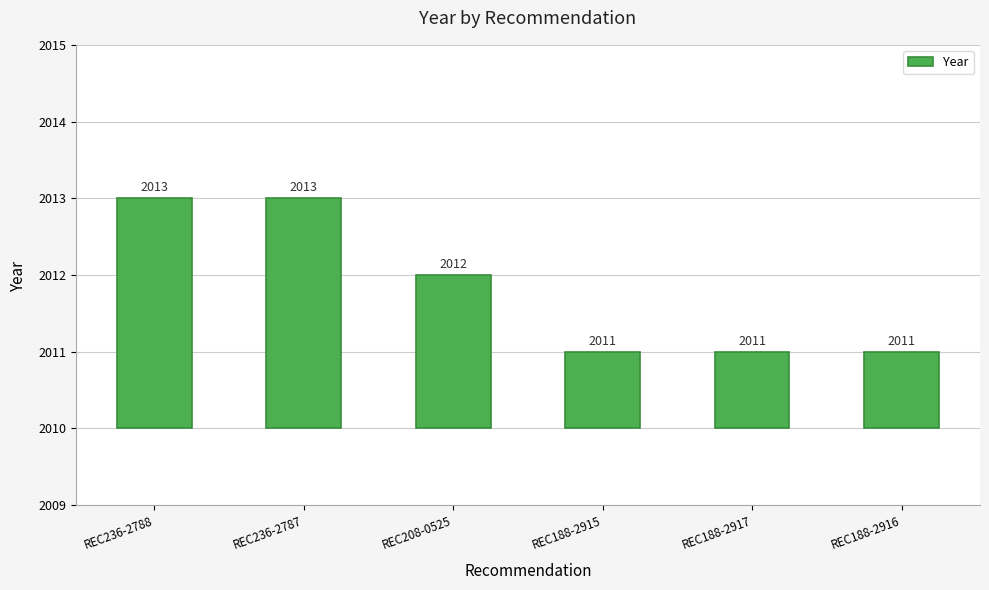

List the labels in order of value, smallest first.

REC188-2915, REC188-2917, REC188-2916, REC208-0525, REC236-2788, REC236-2787